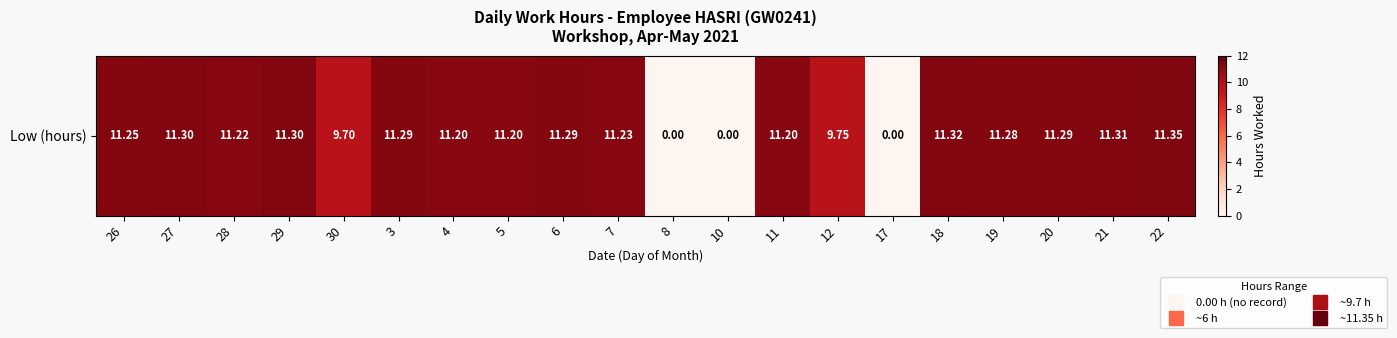

Reading right to left, transcribe all the data shown in this chart.

11.3	11.3	11.3	11.3	11.3	0.0	9.8	11.2	0.0	0.0	11.2	11.3	11.2	11.2	11.3	9.7	11.3	11.2	11.3	11.2